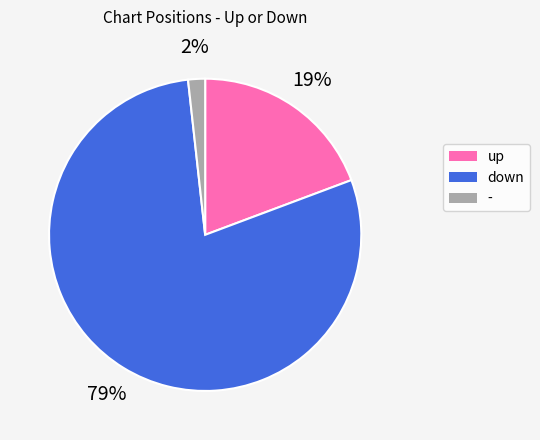

To the nearest percent, what portion does down represent?

79%